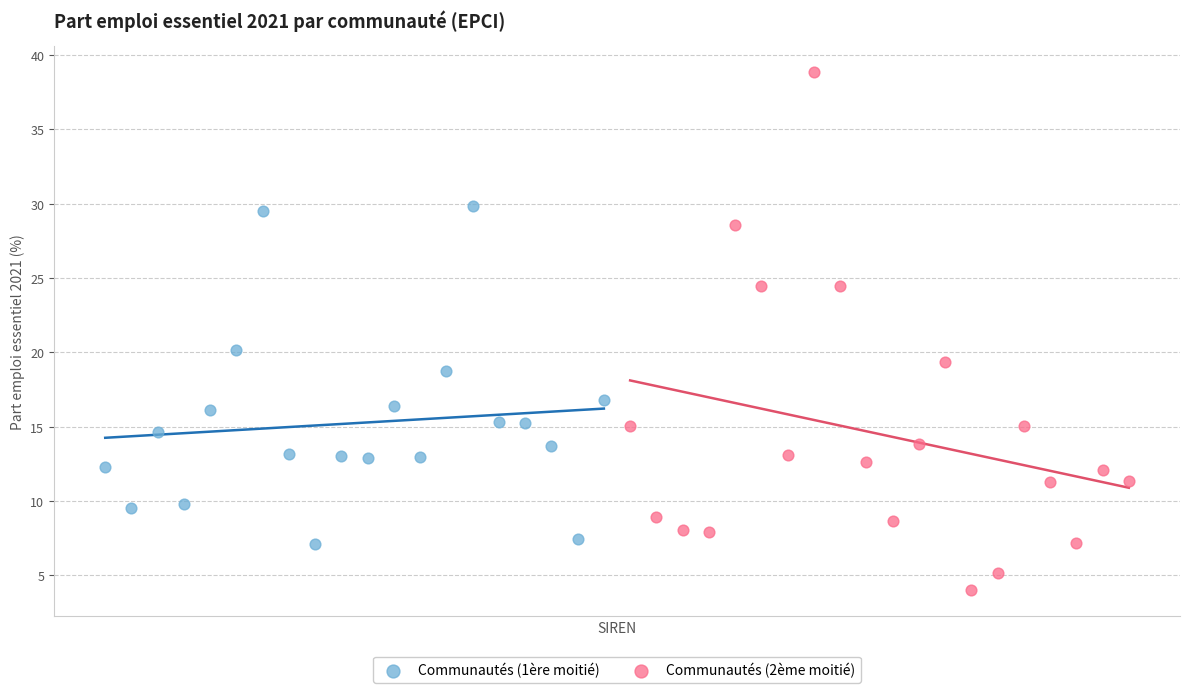

Which series has the widest spread of Y values?

Communautés (2ème moitié)